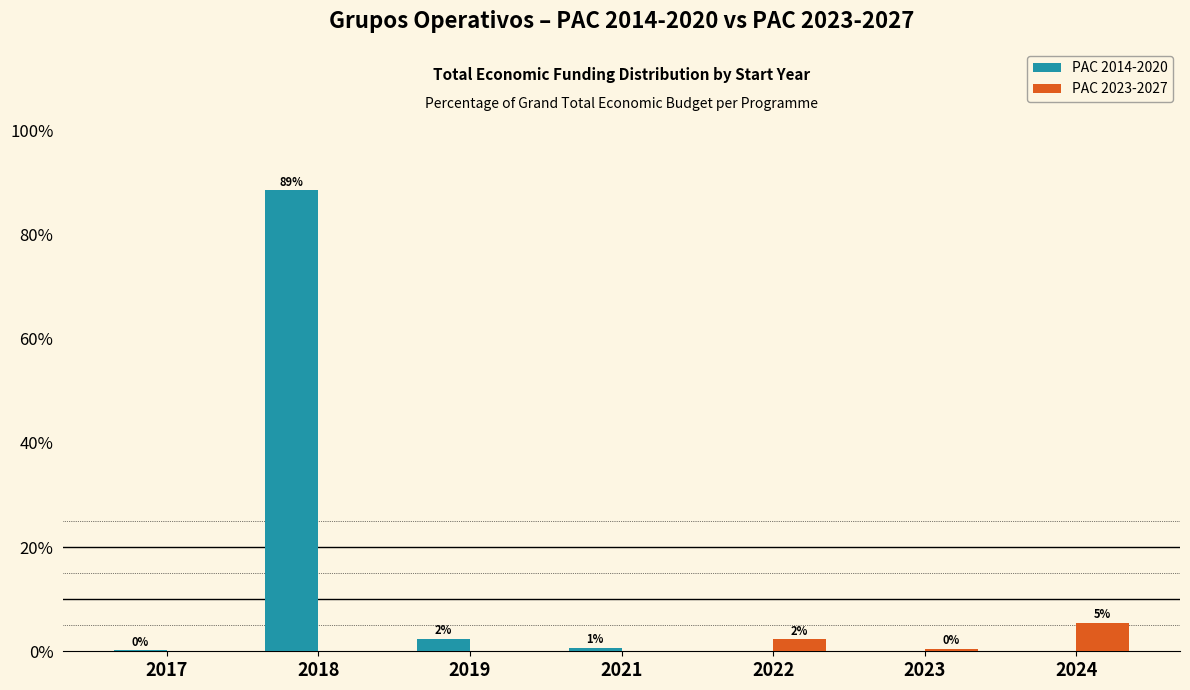

Does the chart contain stacked bars?

No